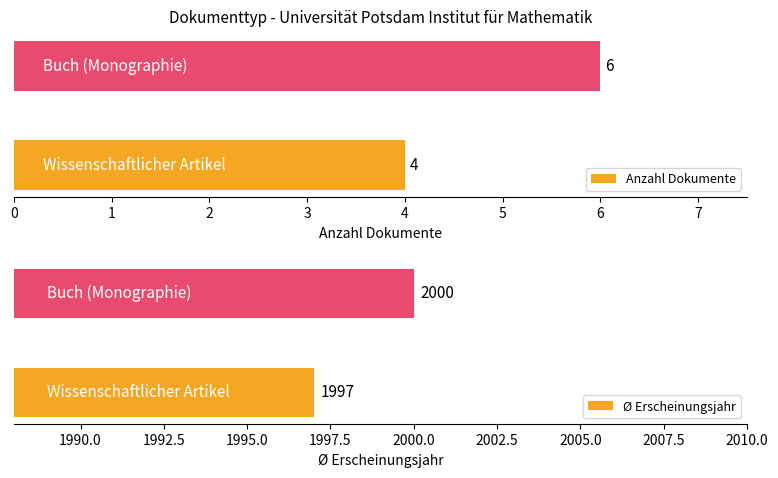

What is the minimum value for Ø Erscheinungsjahr?

1997